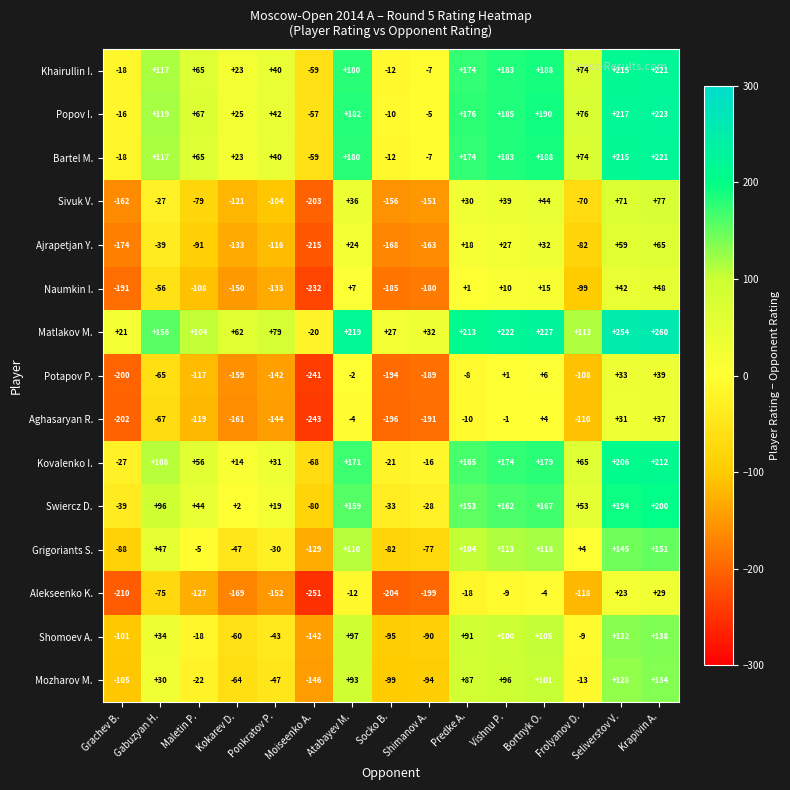

Is the value of Aghasaryan R. at Gabuzyan H. greater than the value of Alekseenko K. at Ponkratov P.?

Yes